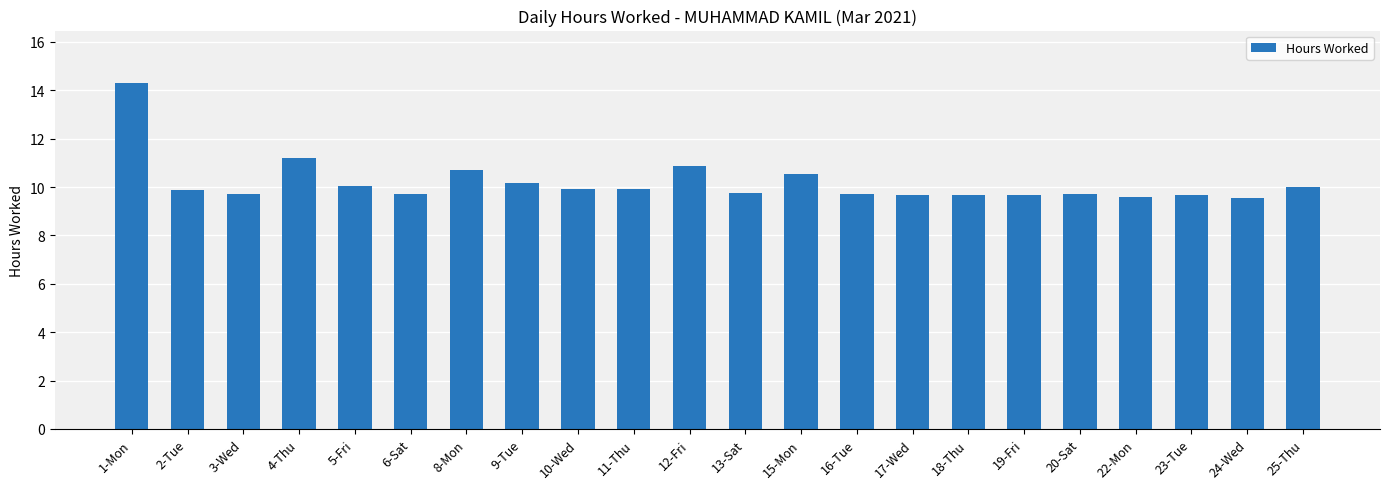

What is the sum of the values at 25-Thu and 10-Wed?

19.9